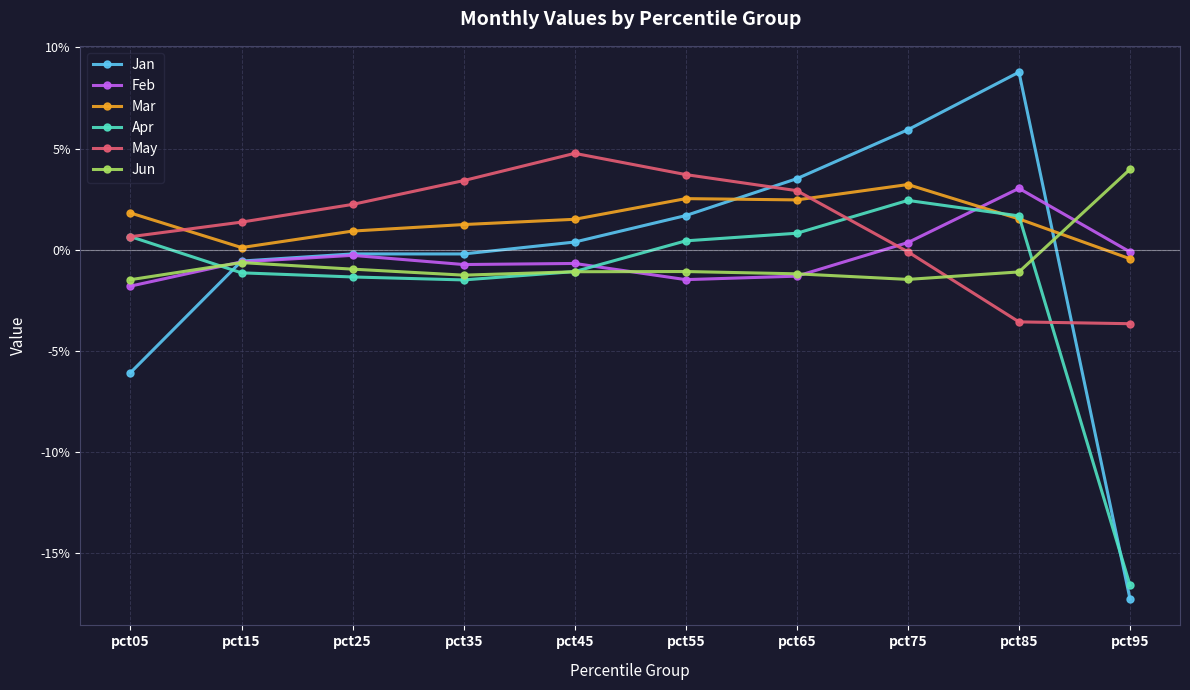

What is the maximum value for Jan?

0.1